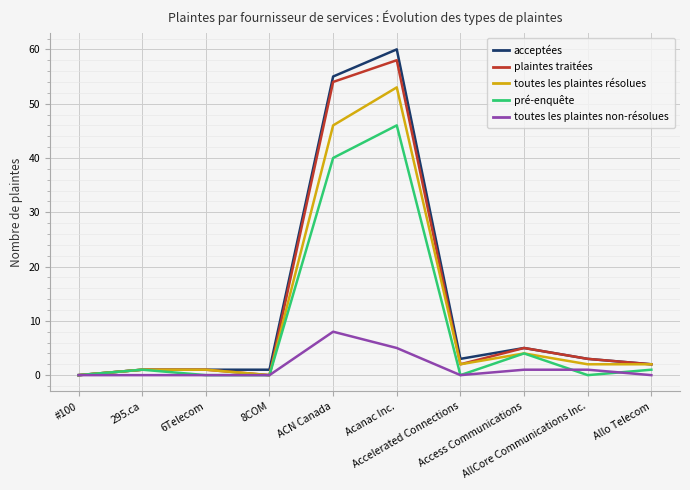

Which series has the largest range (max minus min)?

acceptées